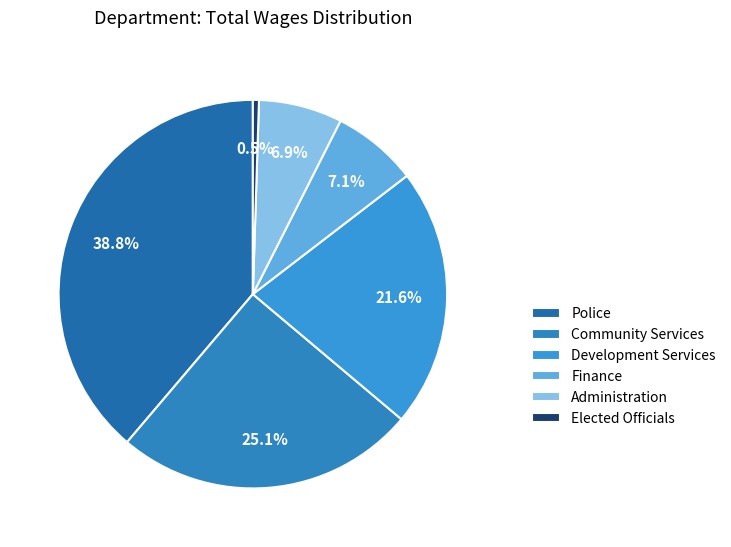

What is the total percentage of Development Services and Administration?

28.5%